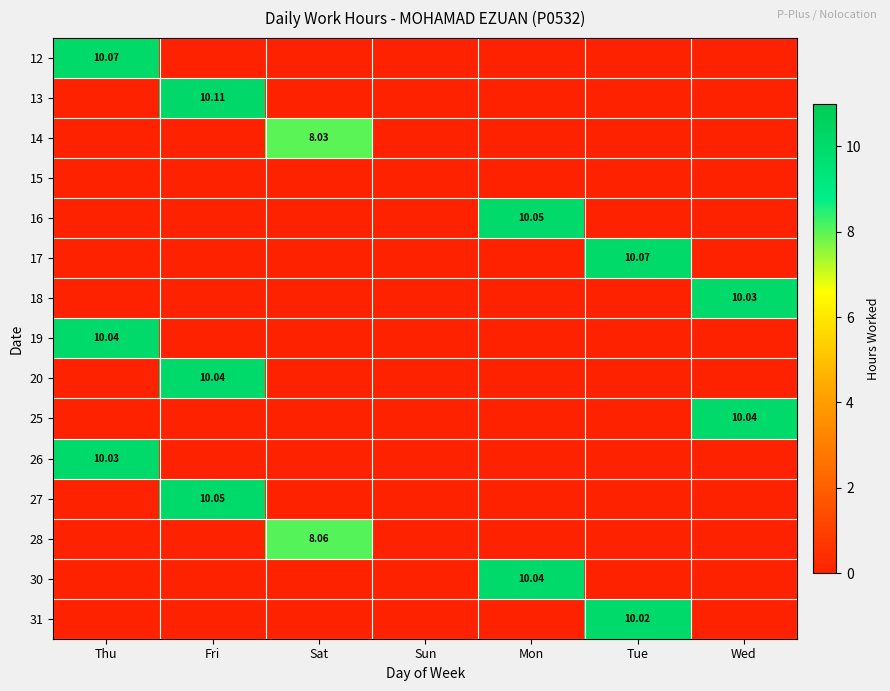

At which label does 20 reach its minimum?

Thu